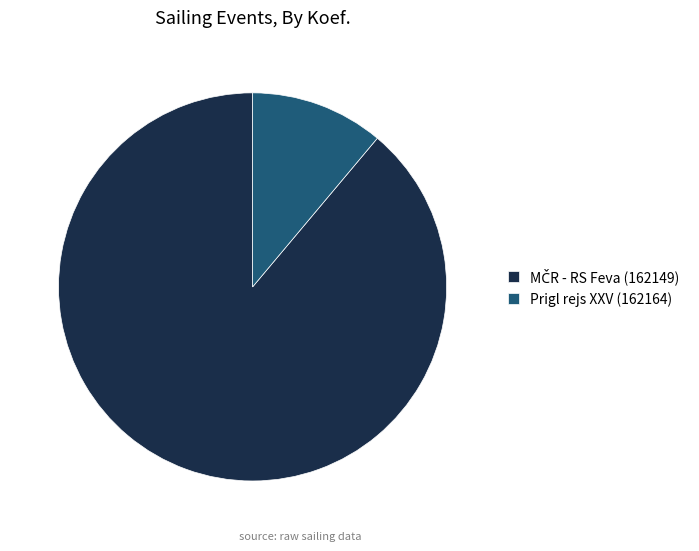

Is it true that Prigl rejs XXV (162164) is 11% of the pie?

True